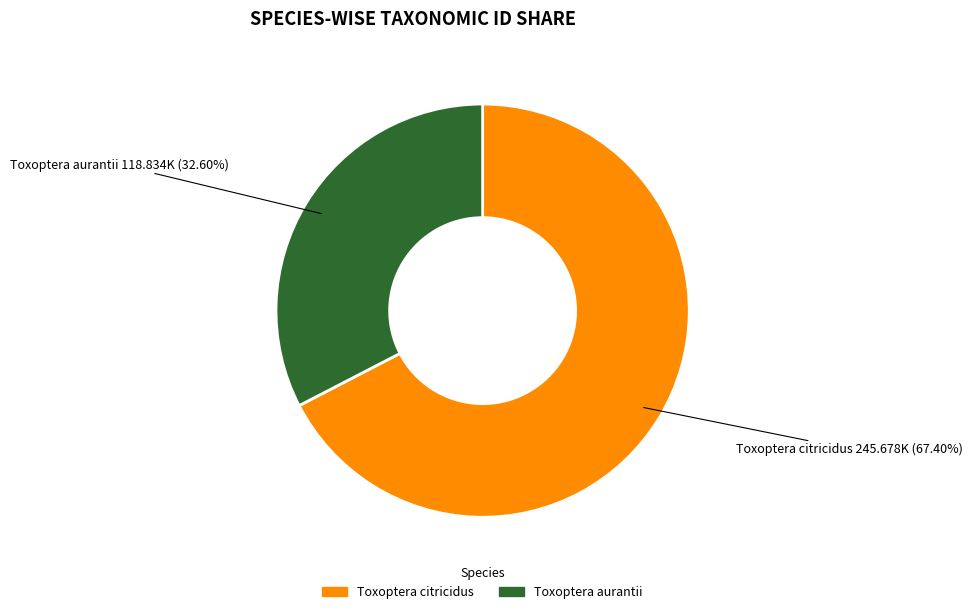

To the nearest percent, what portion does Toxoptera citricidus represent?

67%